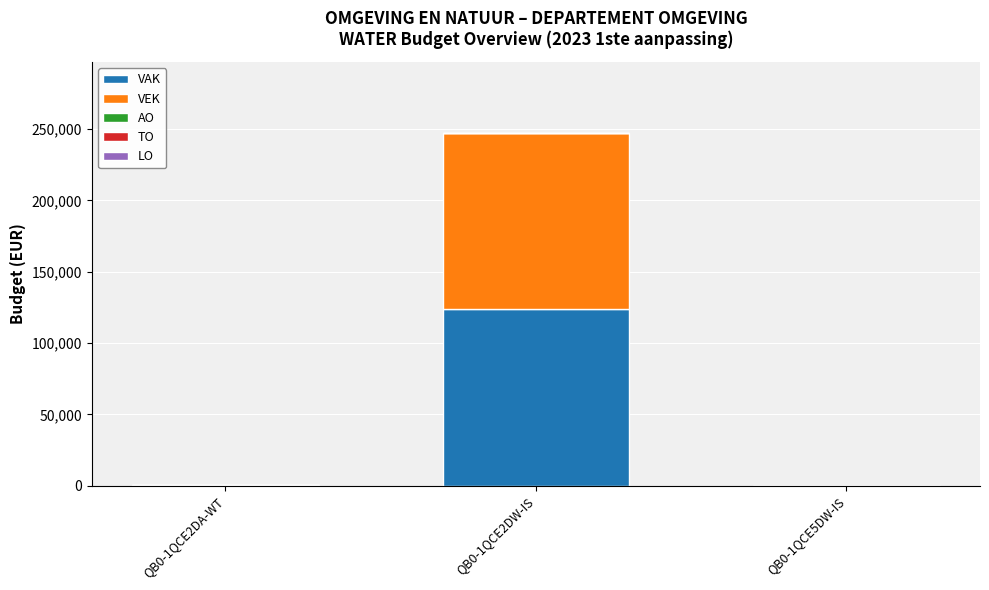

What is the sum of all VAK values?

123765